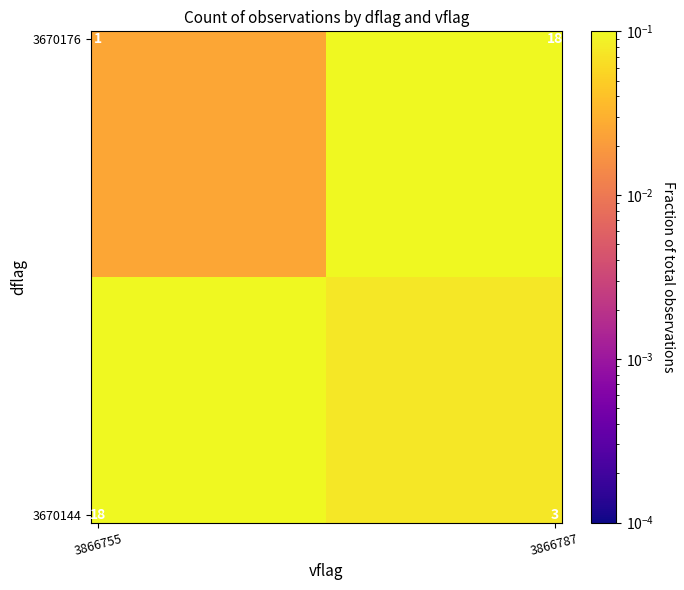

Count the number of categories in the chart.

2